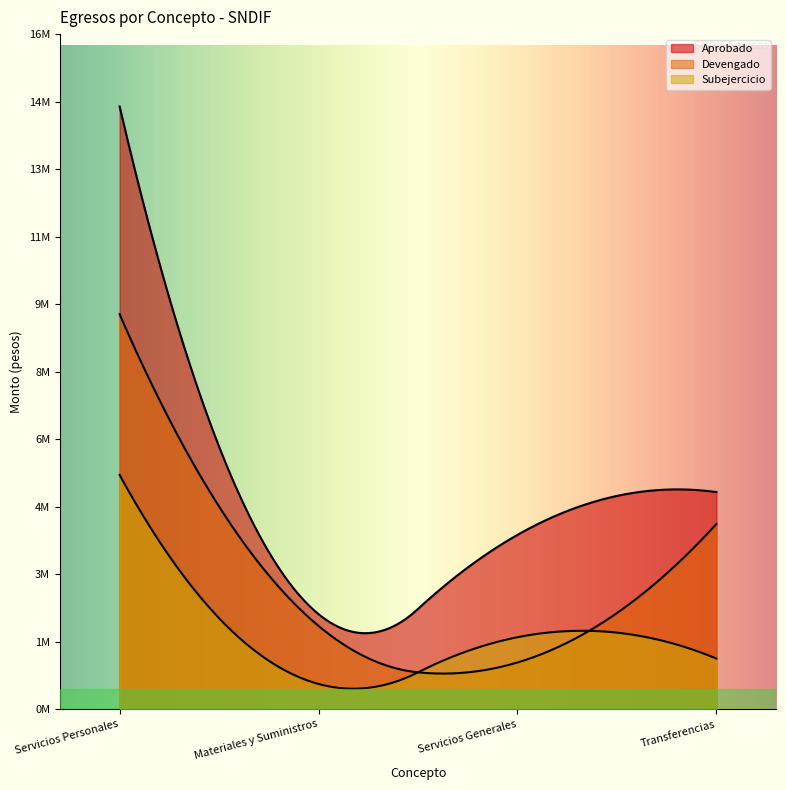

Count the number of categories in the chart.

4